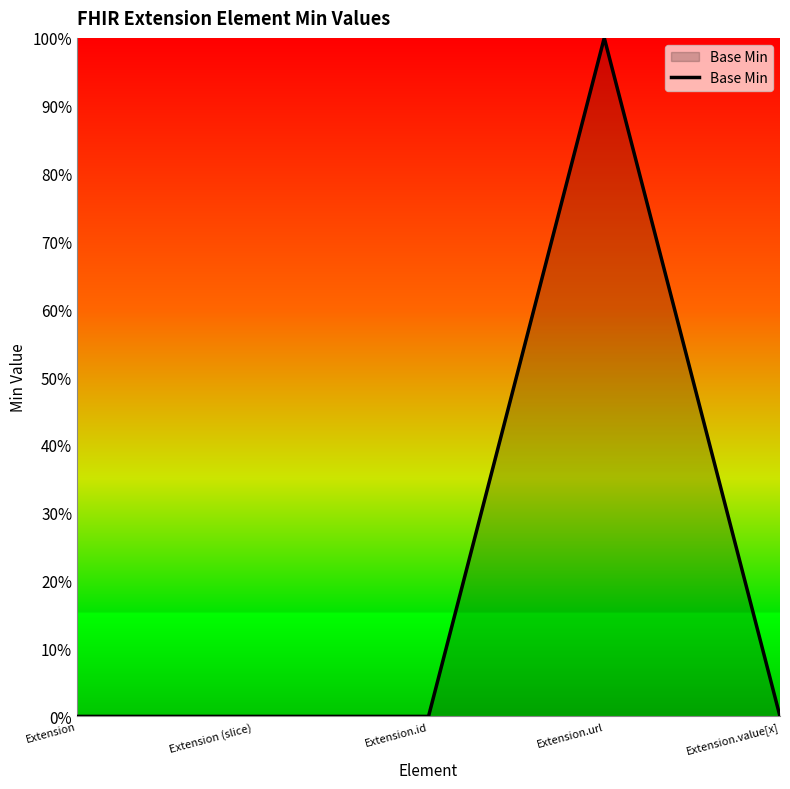

True or false: there are more than 2 points higher than both neighbors.

False